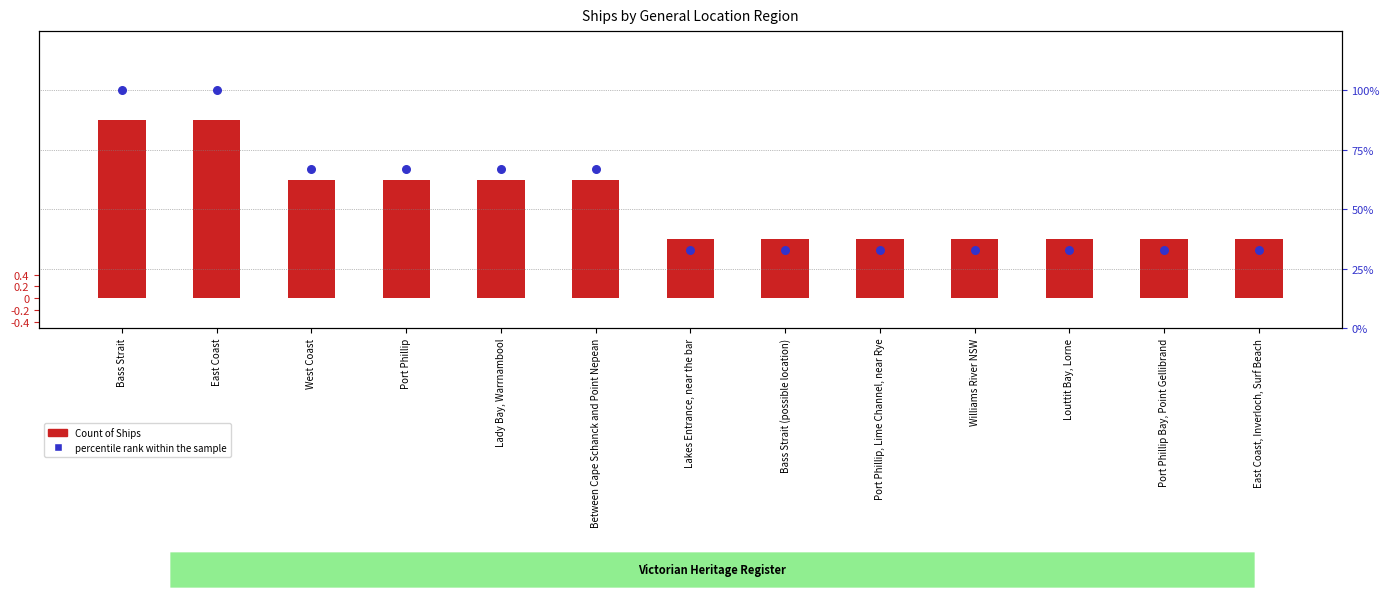

What is the total value across all series at West Coast?

69